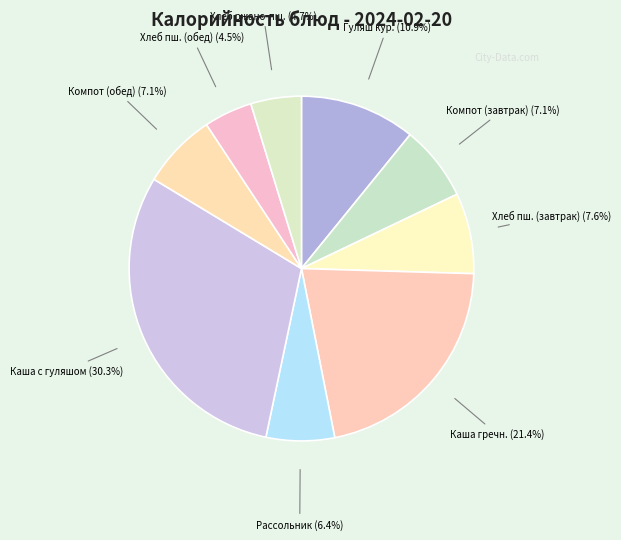

How many segments does this pie chart have?

9